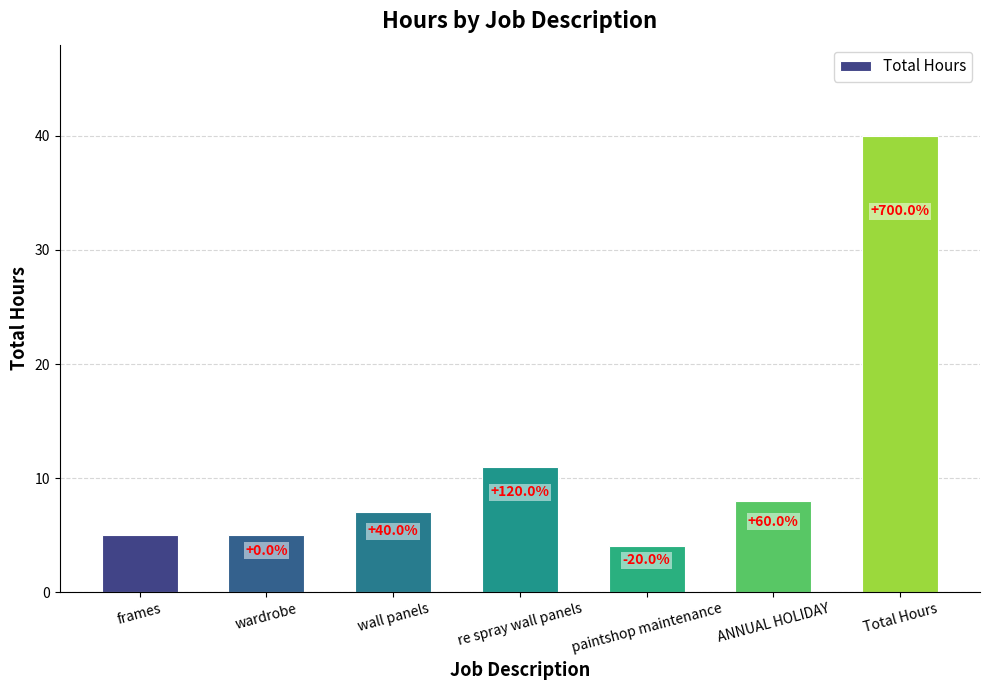

How many bars are there in total?

7